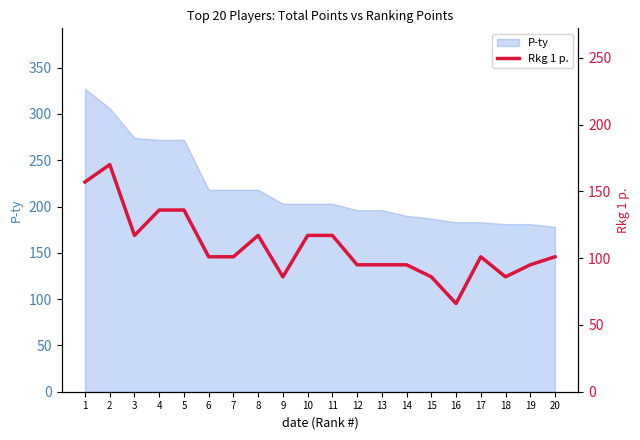

How many lines are shown in the chart?

1